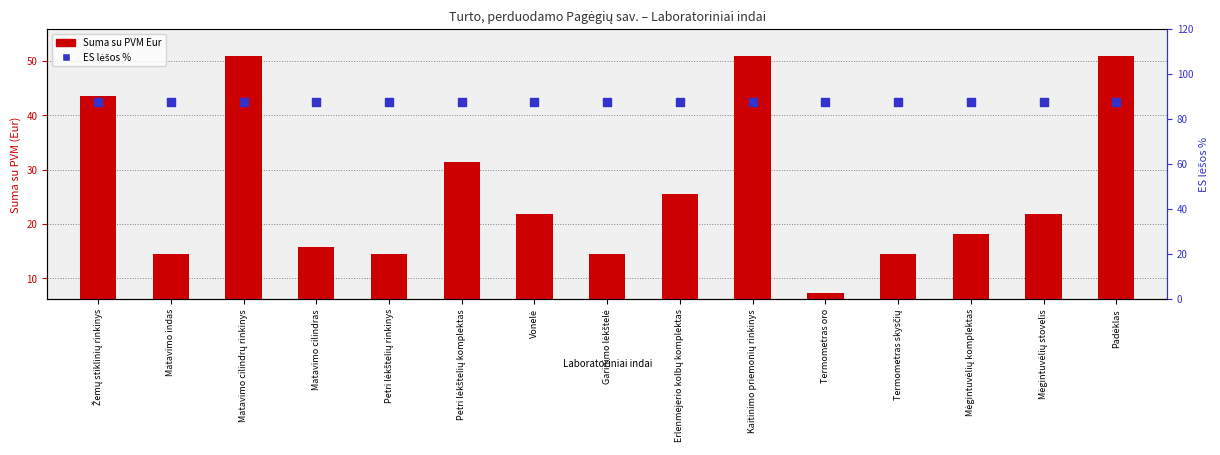

Which series contains the lowest Y value?

Suma su PVM Eur